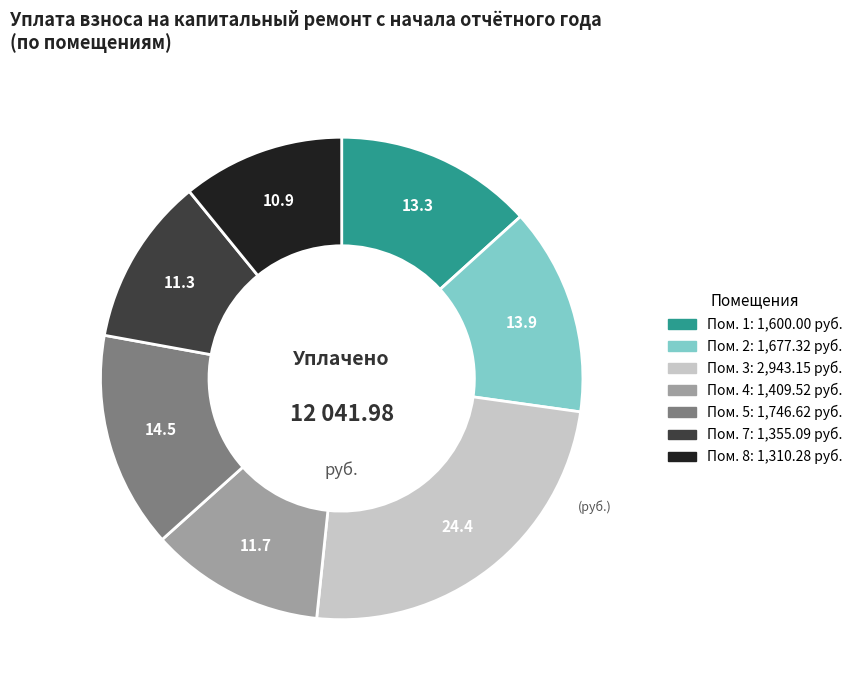

Is there any slice that represents more than half of the pie?

No